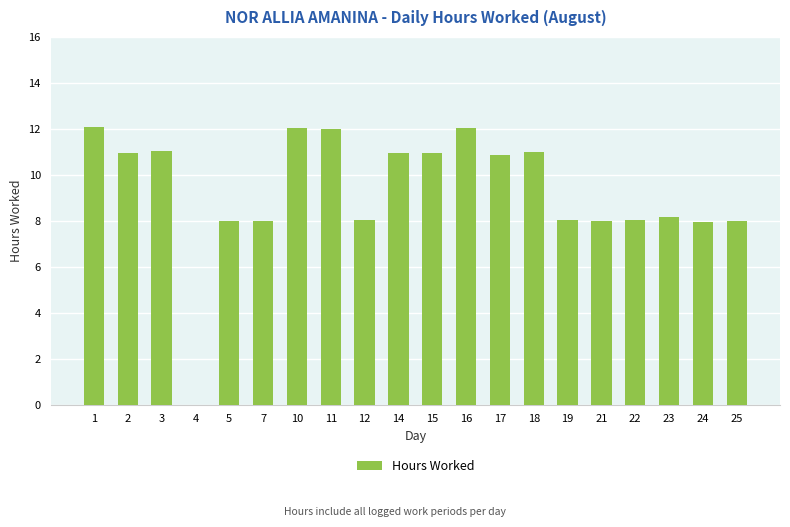

The value at 4 is 0.0. True or false?

True